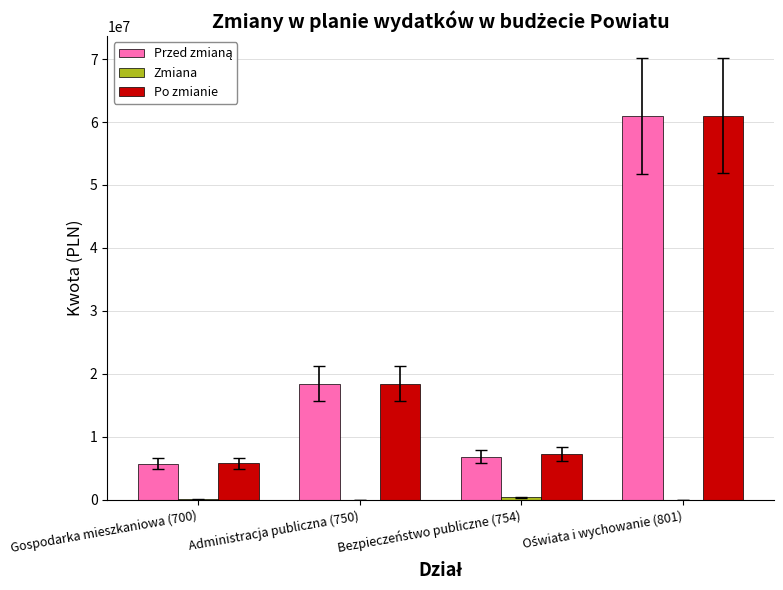

At which label is Po zmianie closest to 33393311?

Administracja publiczna (750)